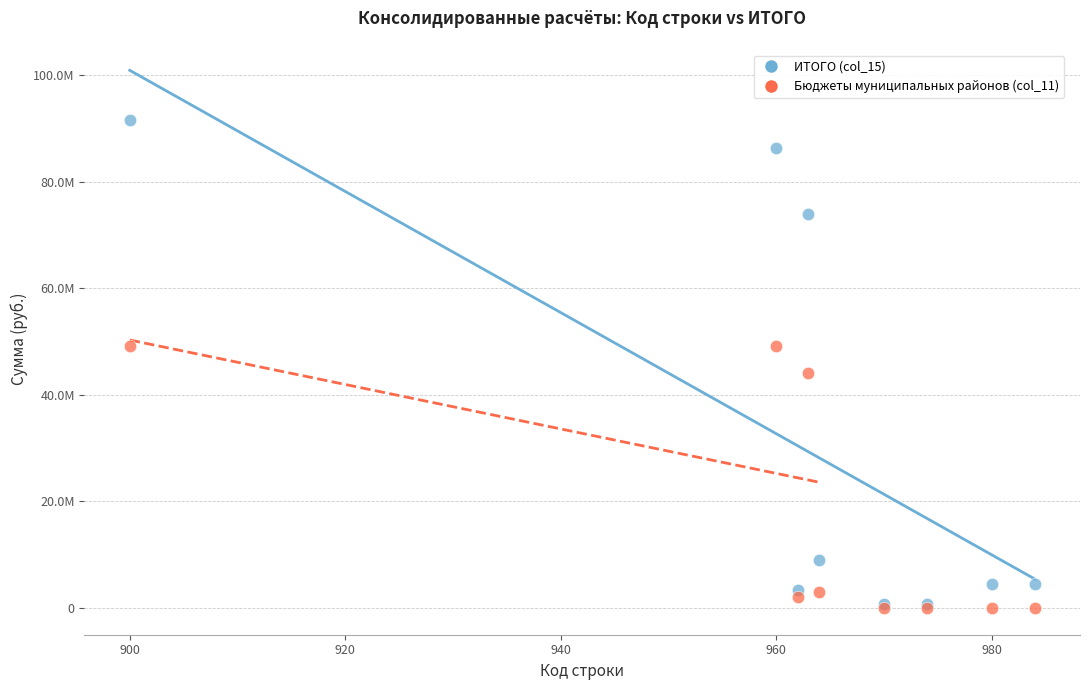

What are all the series names shown in the legend?

ИТОГО (col_15), Бюджеты муниципальных районов (col_11)